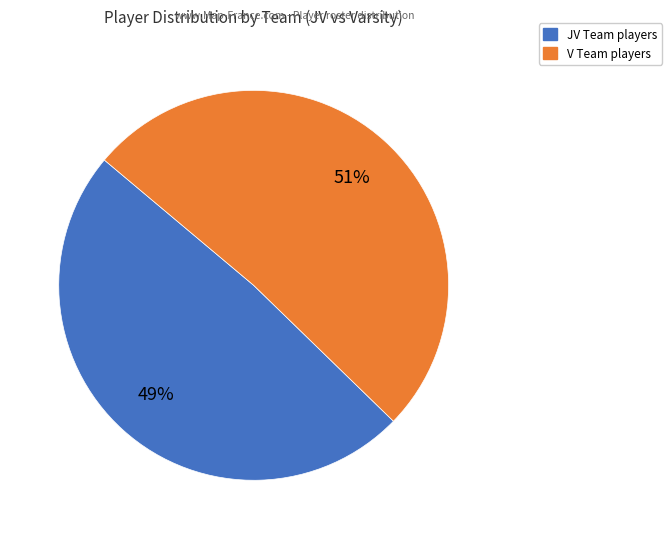

To the nearest percent, what is the average slice percentage?

50%